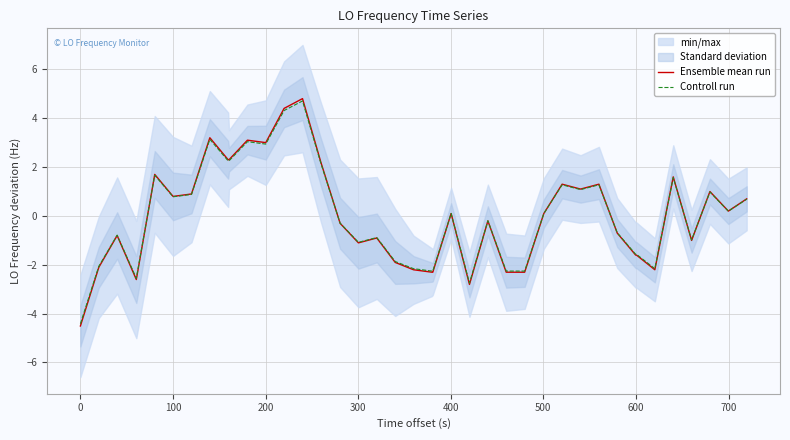

At how many categories does at least one series exceed 1?

13